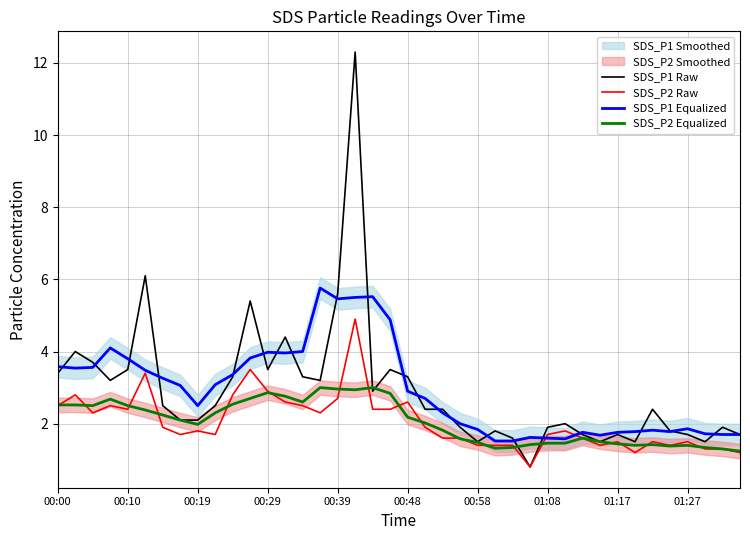

What is the lowest value of the SDS_P1 Raw series?

0.8